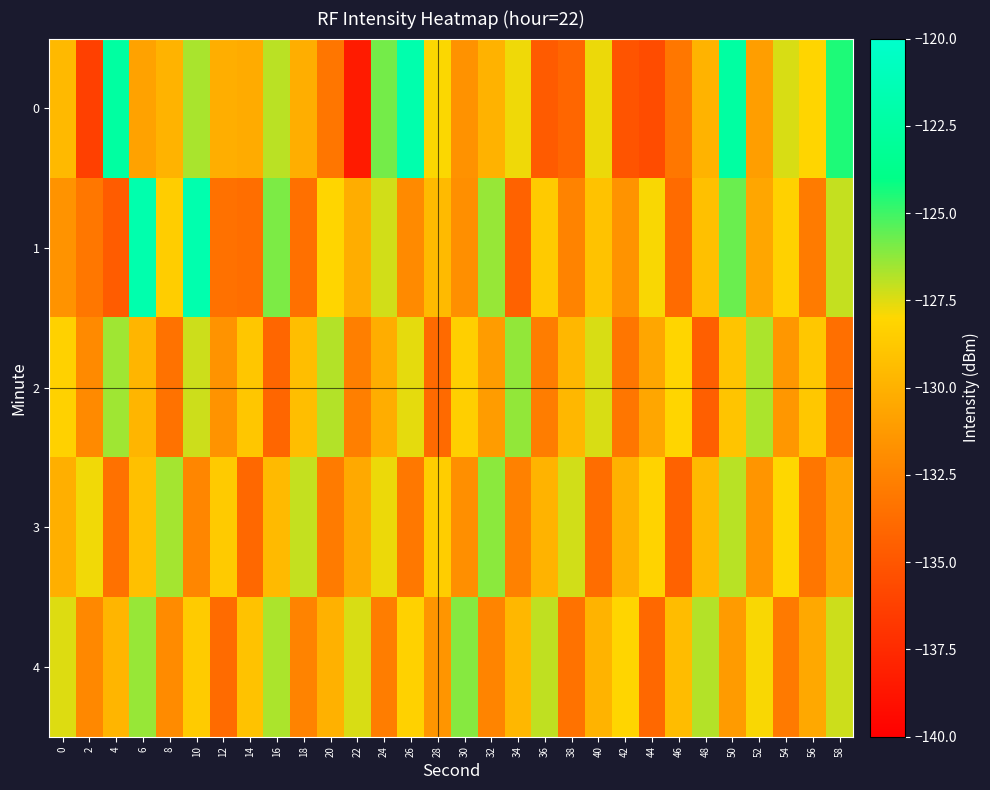

At 28, list the series in order from smallest to largest.

2, 4, 1, 3, 0